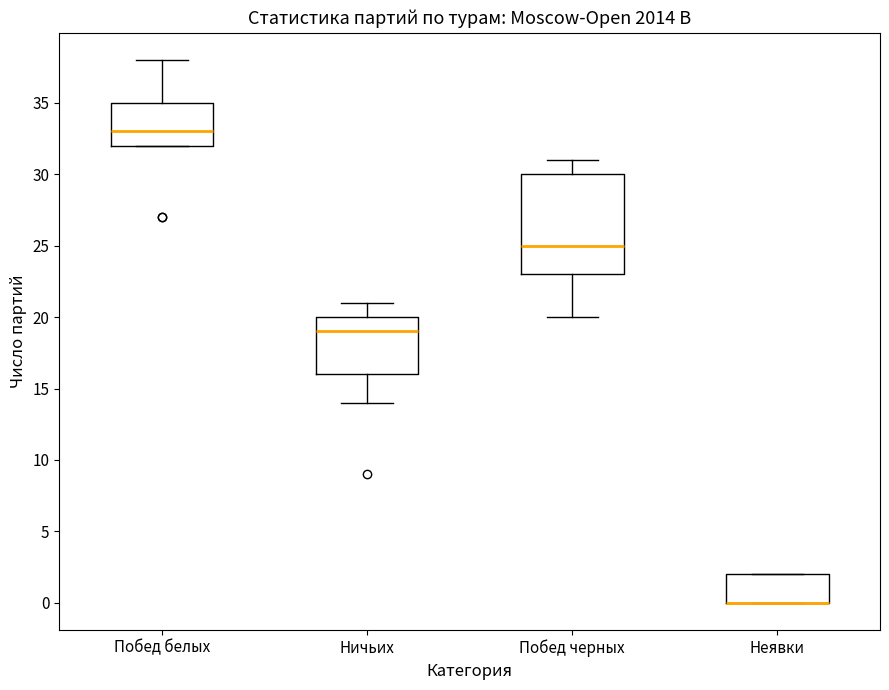

Comparing the boxes themselves (not the whiskers), which one is the tallest?

Побед черных